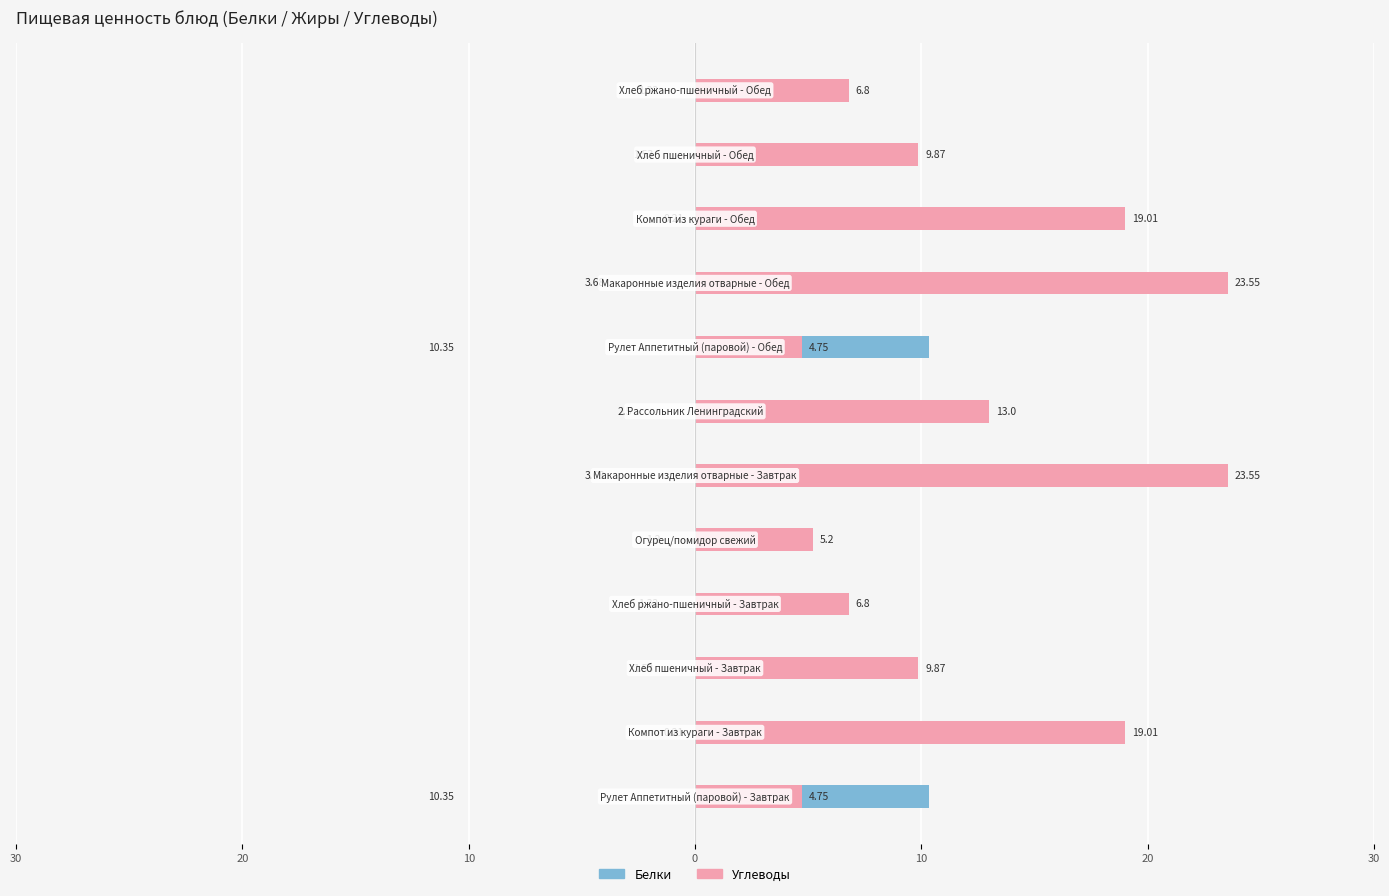

Which has a higher value, 8 or 11?

8